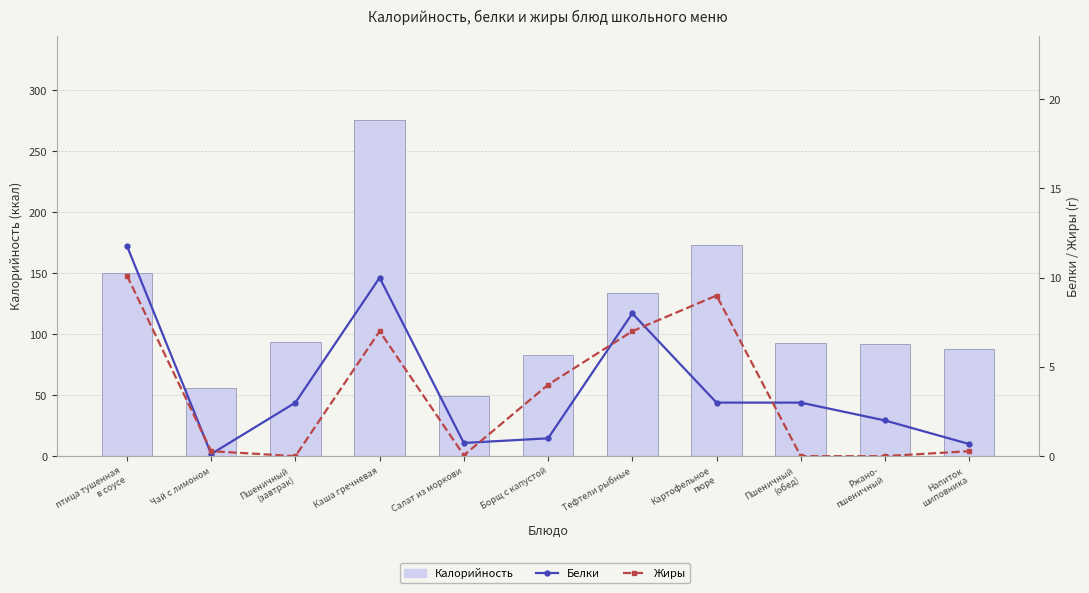

The Жиры series shows 7.0 at Каша гречневая. True or false?

True